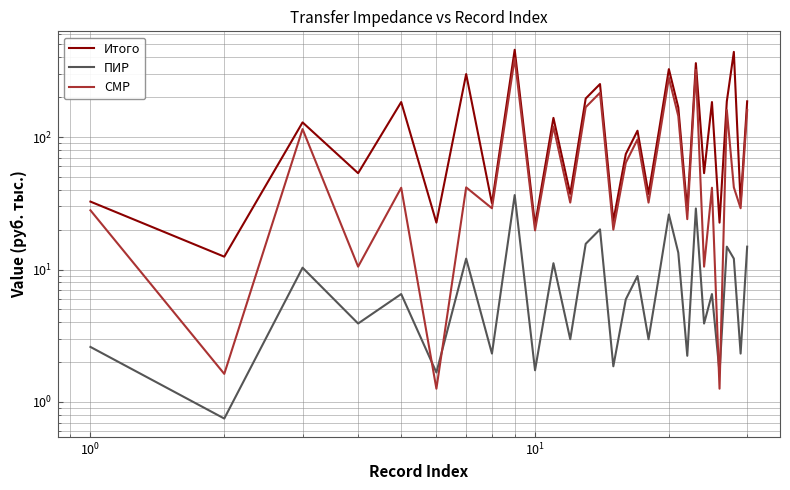

Reading left to right, list all the values displayed in this chart.

Итого: 32.5	12.5	129.0	53.3	183.7	22.6	298.8	31.6	455.7	21.7	139.5	37.2	195.3	251.1	23.2	74.4	111.6	37.2	111.6	325.5	167.4	27.9	361.2	53.3	183.7	22.6	186.0	439.3	31.6	186.0
ПИР: 2.6	0.8	10.3	3.9	6.5	1.7	12.1	2.3	36.5	1.7	11.2	3.0	15.6	20.1	1.9	6.0	8.9	3.0	8.9	26.0	13.4	2.2	28.9	3.9	6.5	1.7	14.9	12.1	2.3	14.9
СМР: 28.0	1.6	114.8	10.5	41.4	1.3	41.7	29.0	391.9	19.7	120.0	32.0	168.0	215.9	20.0	64.0	96.0	32.0	96.0	279.9	144.0	24.0	321.5	10.5	41.4	1.3	160.0	41.7	29.0	160.0